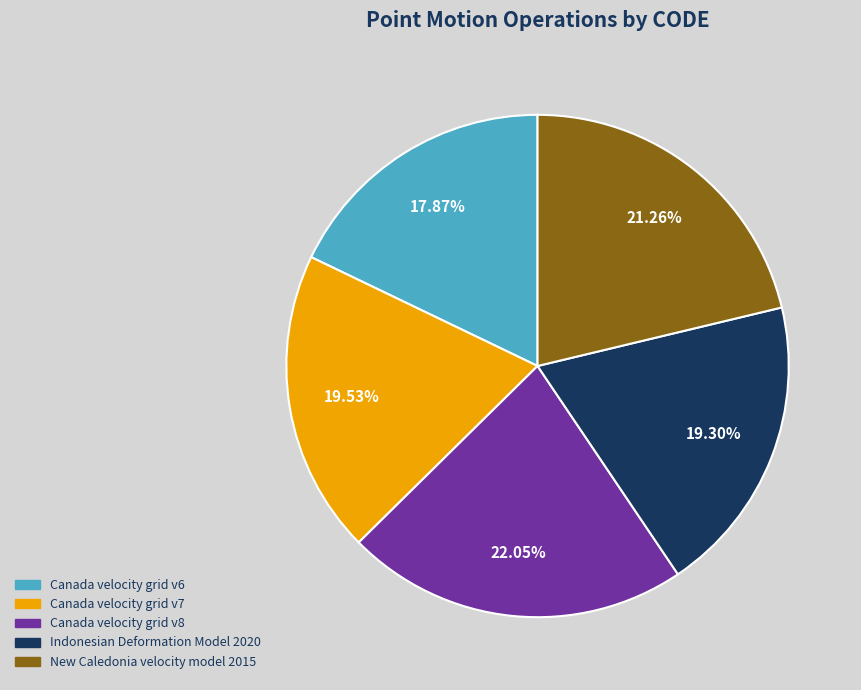

Does Canada velocity grid v8 account for over 50% of the chart?

No